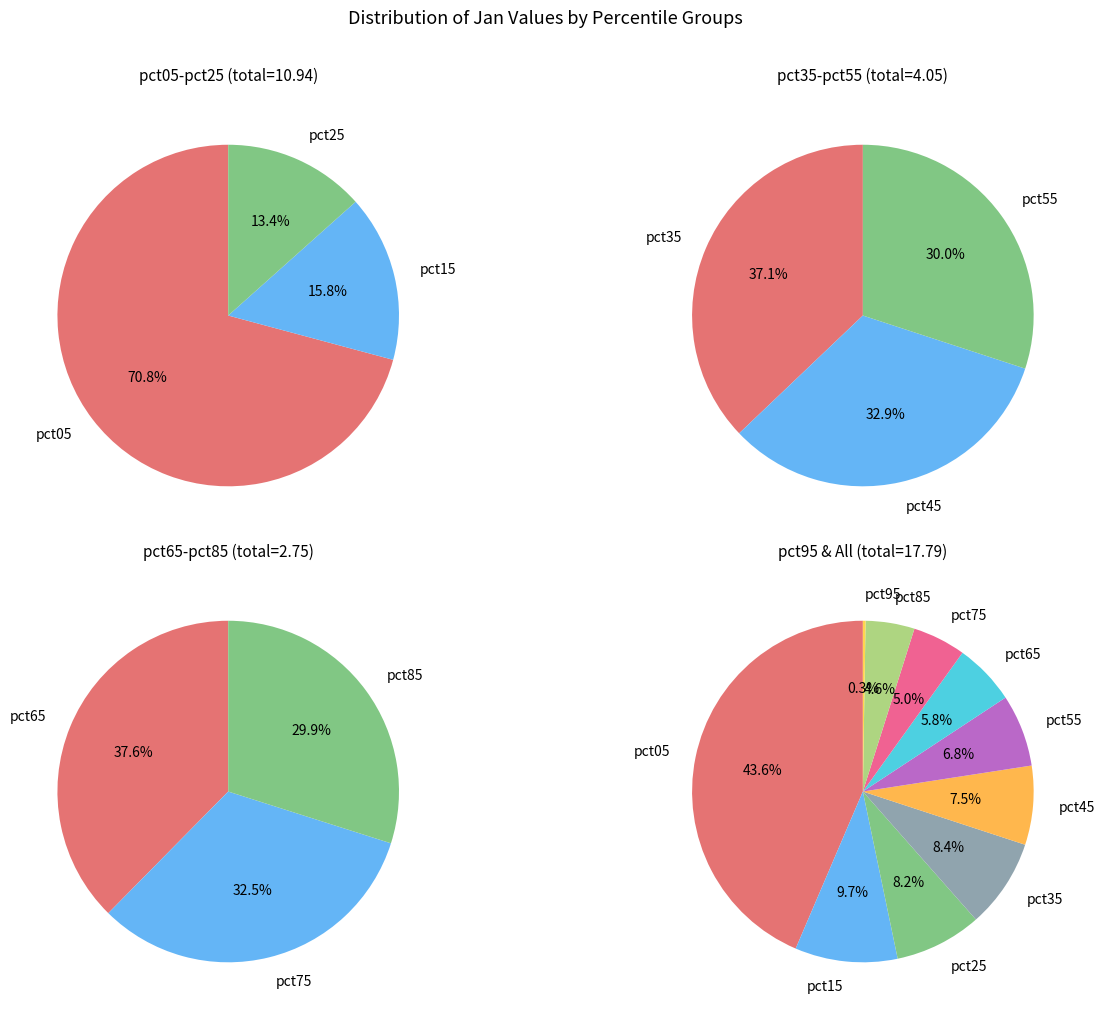

To the nearest percent, what is the difference between the pct15 and pct25 slice percentages?

1%